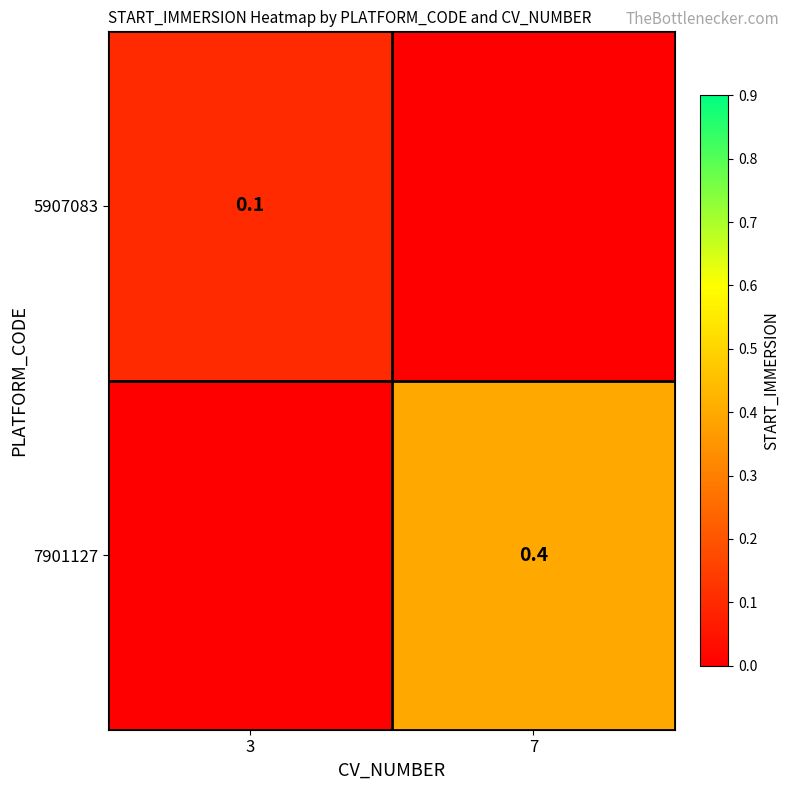

The 7901127 series shows 0.2 at 7. True or false?

False